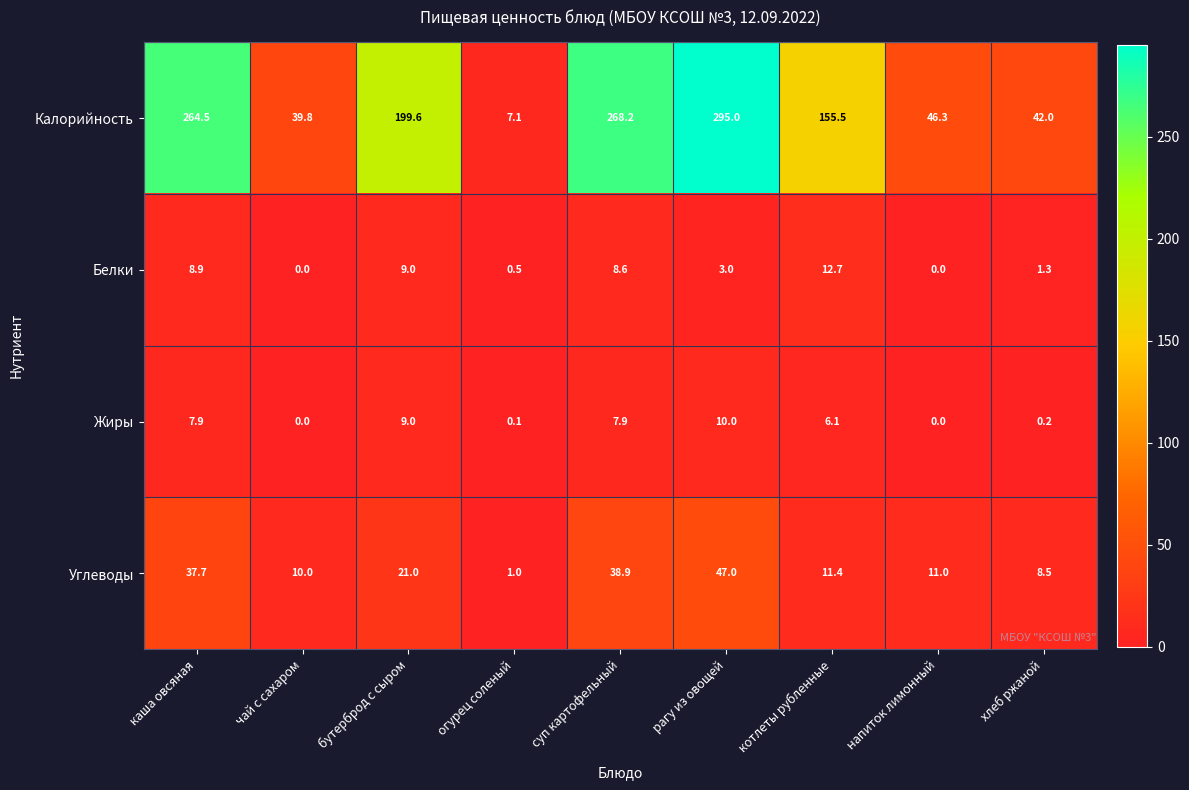

What is the greatest value displayed?

295.0